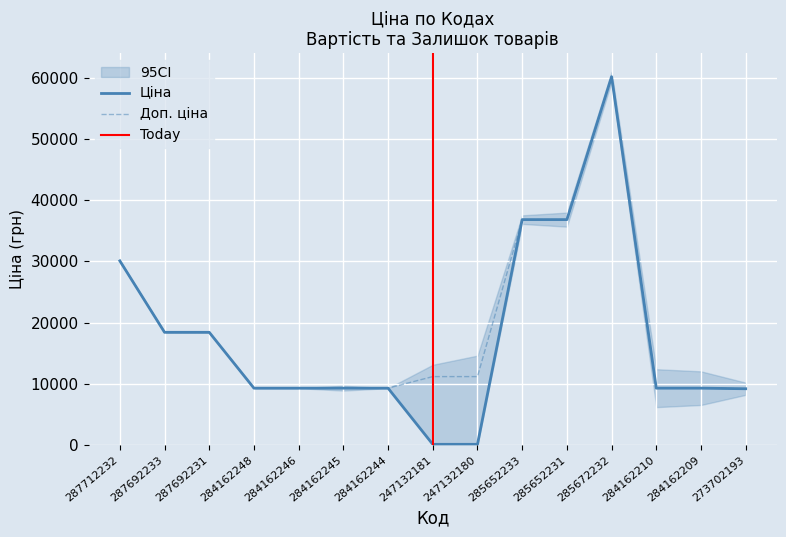

Is the value of Ціна at 284162210 greater than the value of Доп. ціна at 284162248?

No